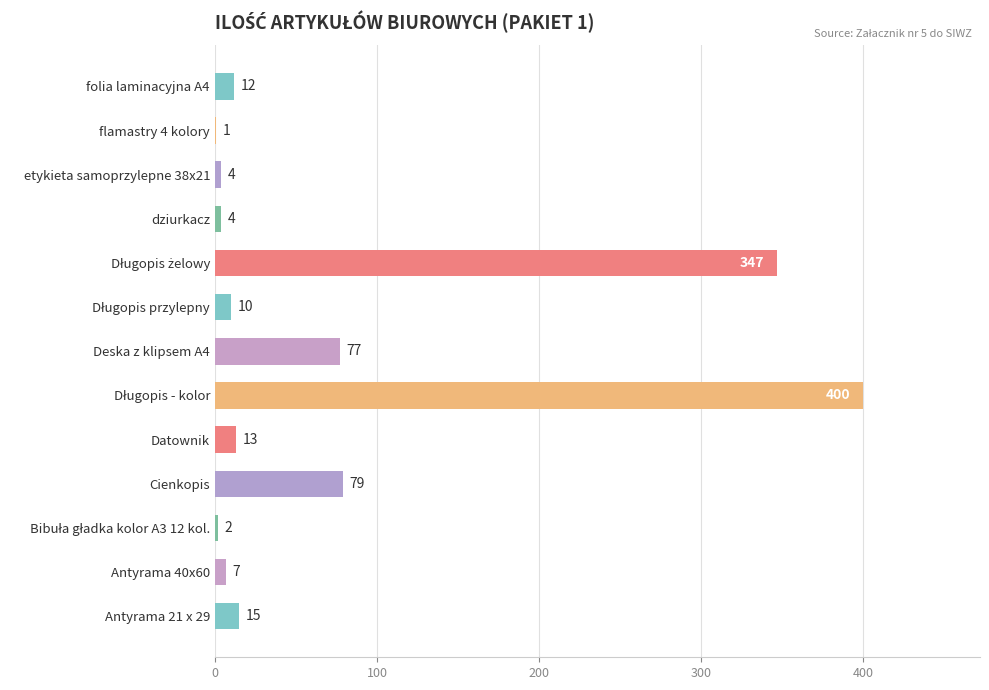

What is the ratio of the value at Datownik to the value at folia laminacyjna A4?

1.1